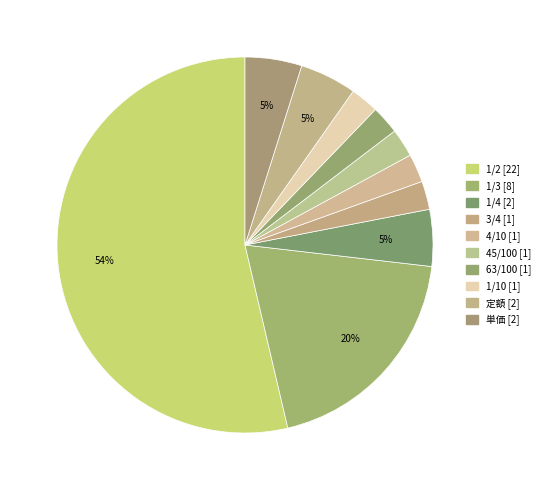

To the nearest percent, what is the difference between the 3/4 and 1/3 slice percentages?

17%